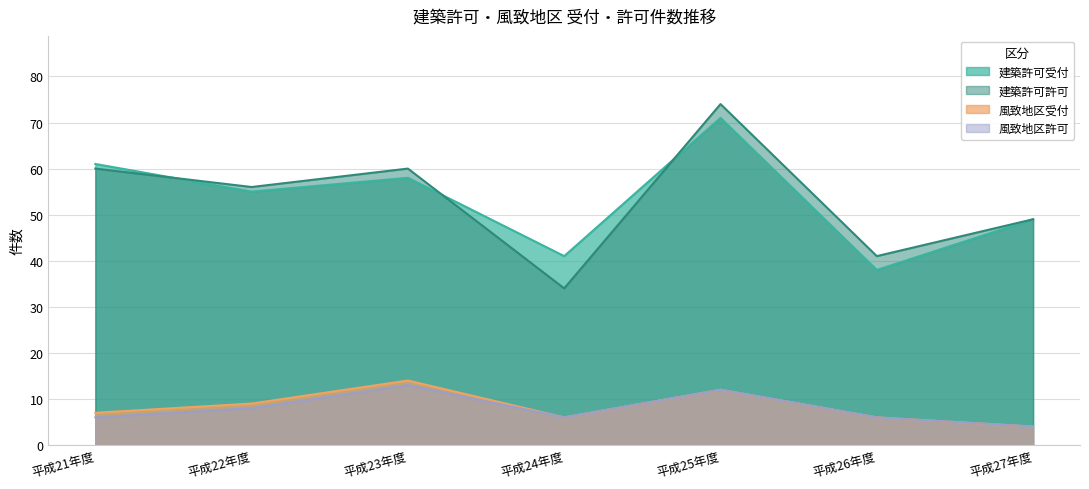

True or false: 建築許可受付 and 風致地区許可 cross at least once.

False